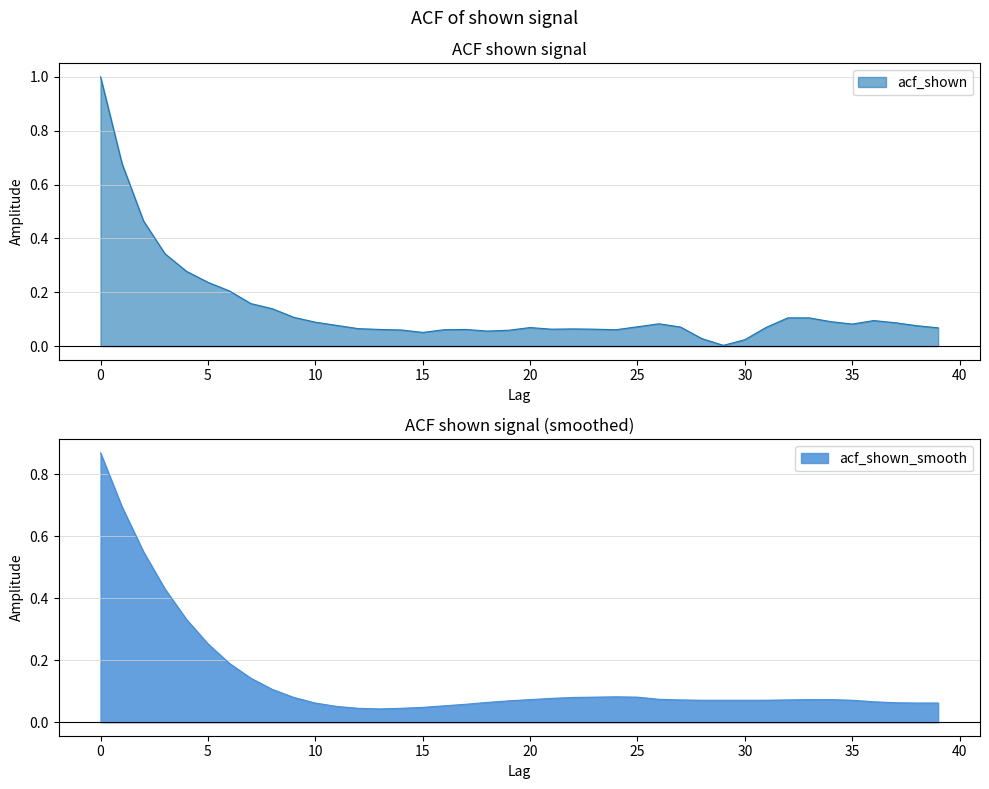

Is the value of acf_shown_smooth at 37 greater than the value of acf_shown at 21?

No